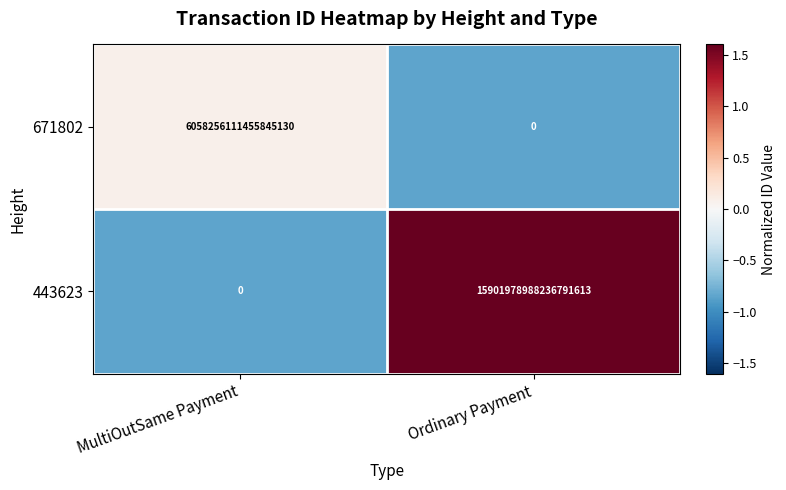

Which series has the widest spread of values?

443623